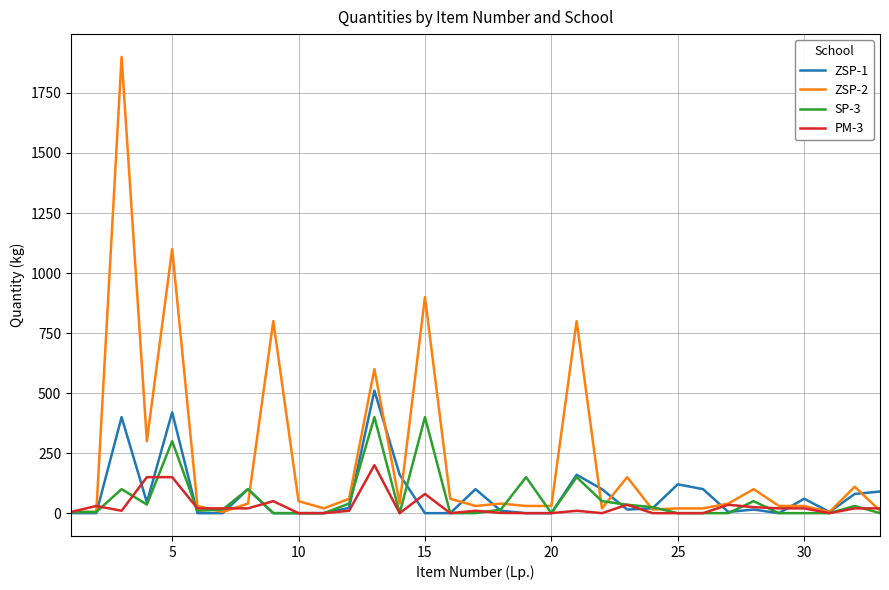

List the series in order of their peak value, highest first.

ZSP-2, ZSP-1, SP-3, PM-3